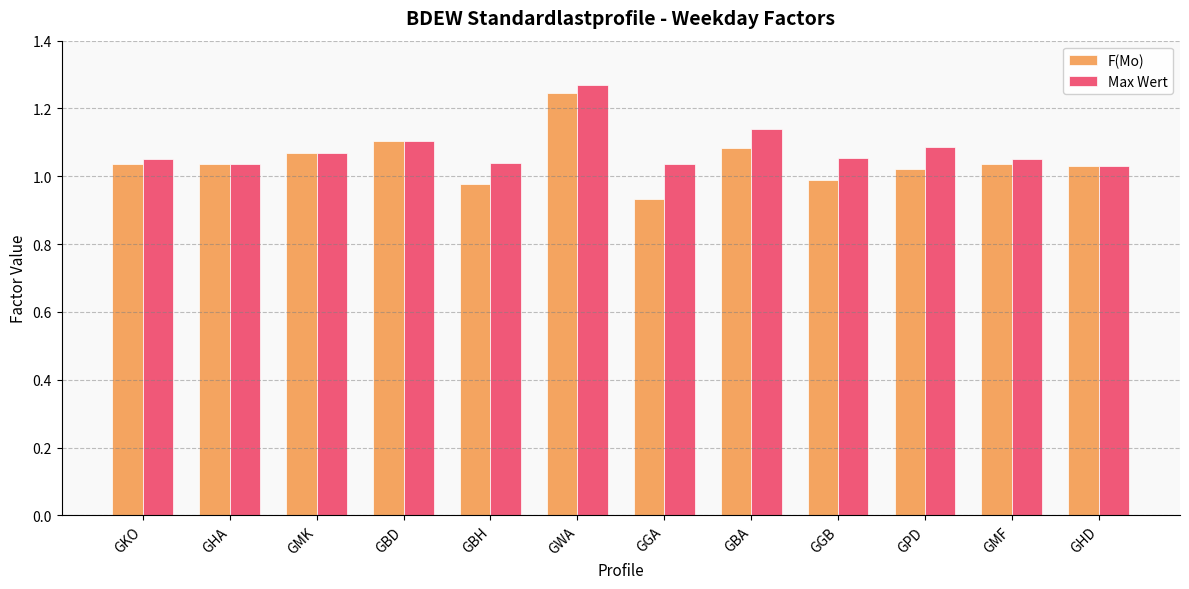

What is the label of the 7th bar from the left?

GGA